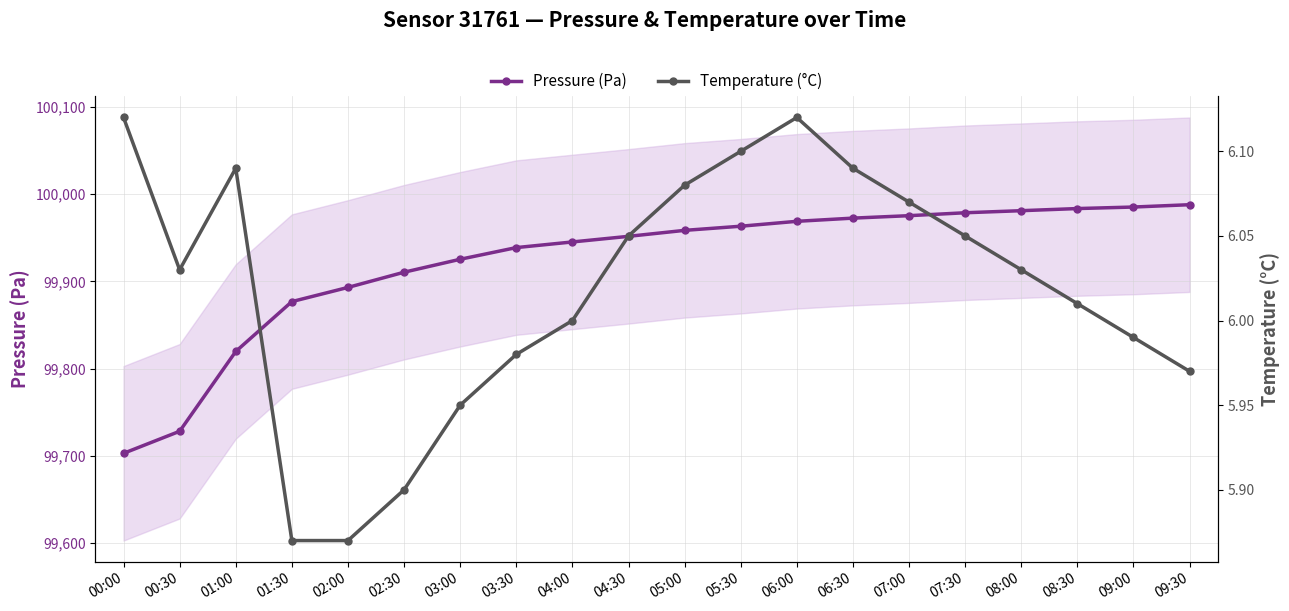

What is the difference between the maximum and minimum values in the Temperature (°C) series?

0.2